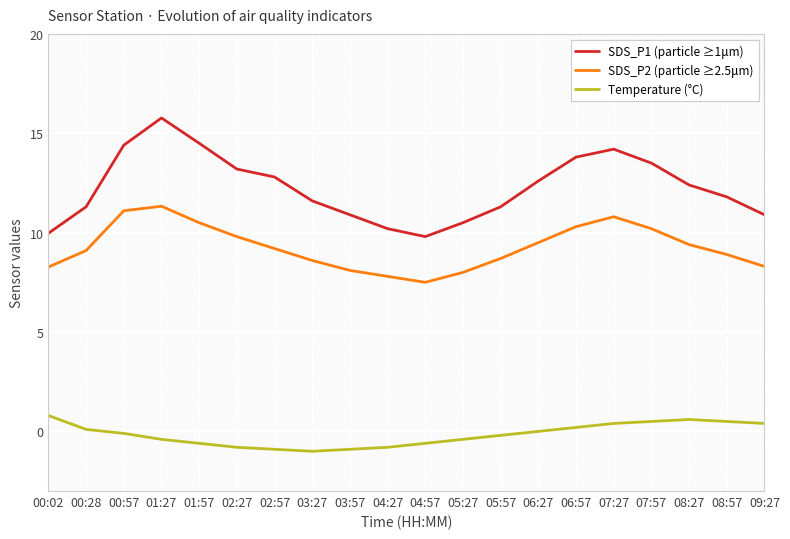

What are all the series names shown in the legend?

SDS_P1 (particle ≥1μm), SDS_P2 (particle ≥2.5μm), Temperature (°C)